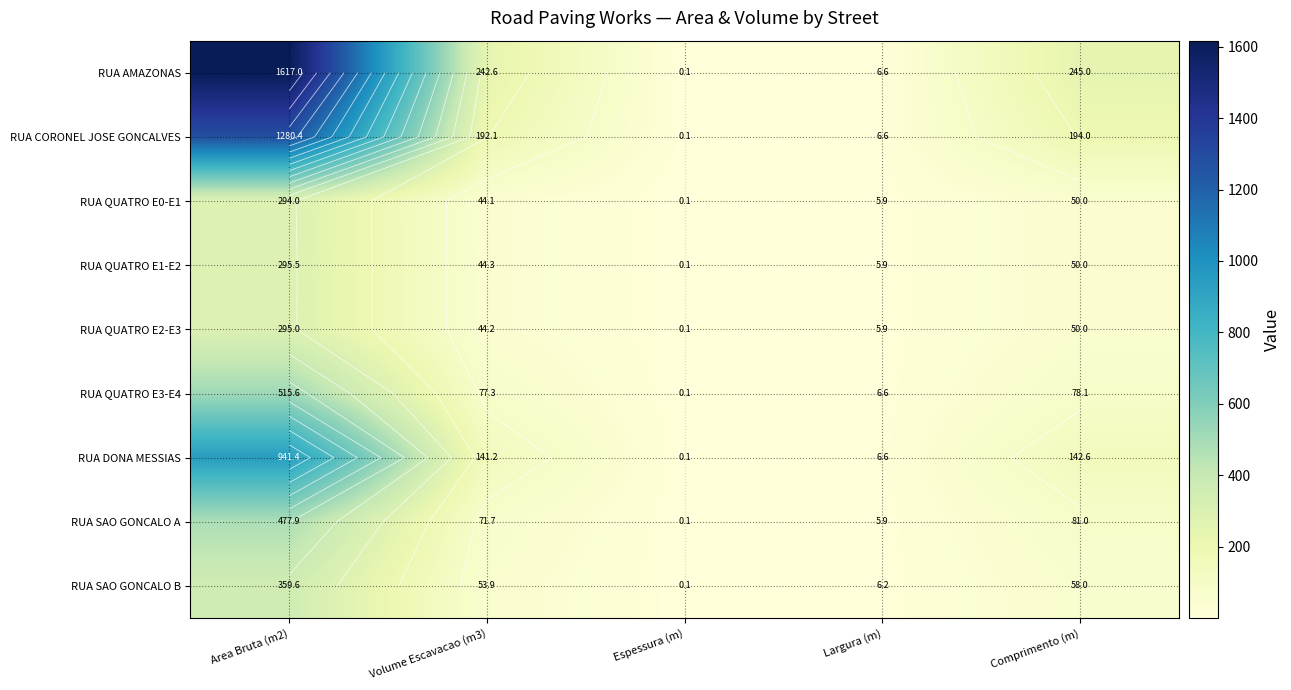

At how many categories does at least one series exceed 1401?

1